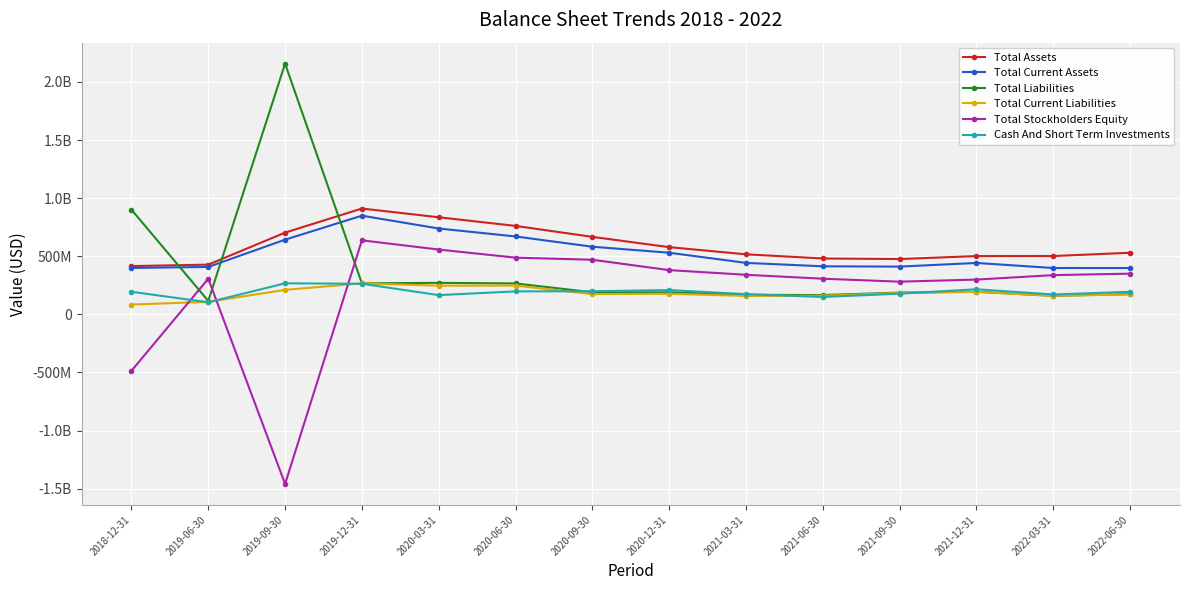

The value of Total Current Liabilities at 2019-06-30 is 107712000. True or false?

True